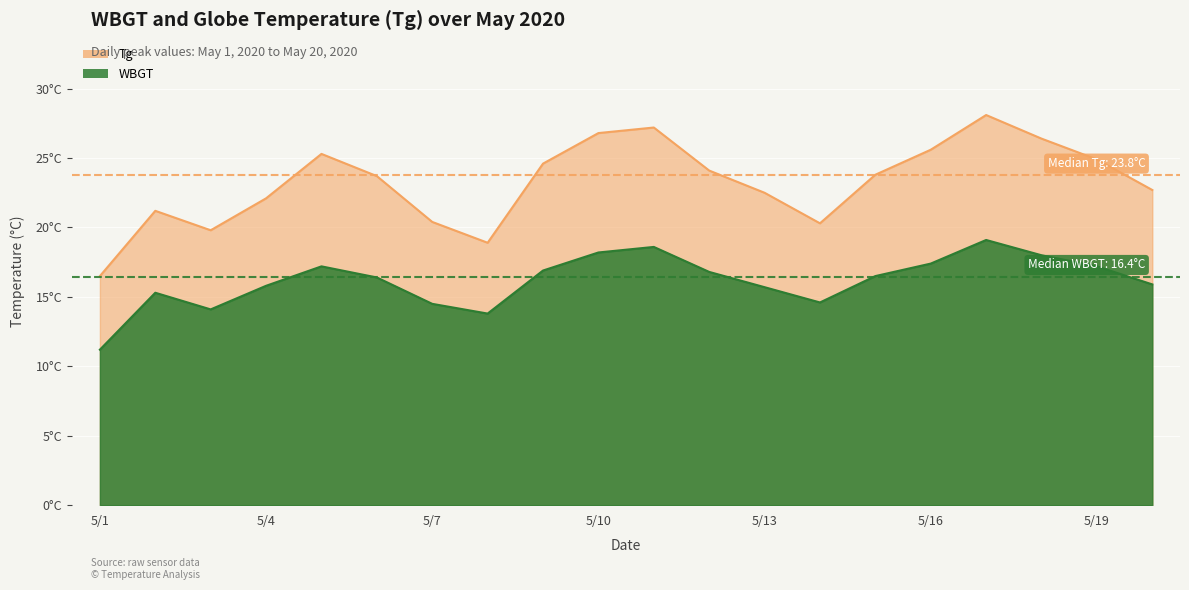

What is the average value of the Tg series?

23.2